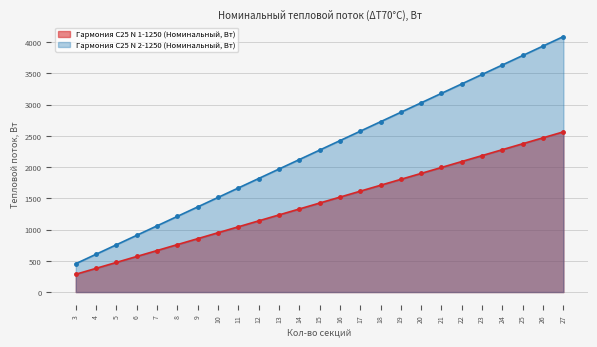

True or false: Гармония С25 N 2-1250 (Номинальный, Вт) has a value of 3333.0 at 22.

True